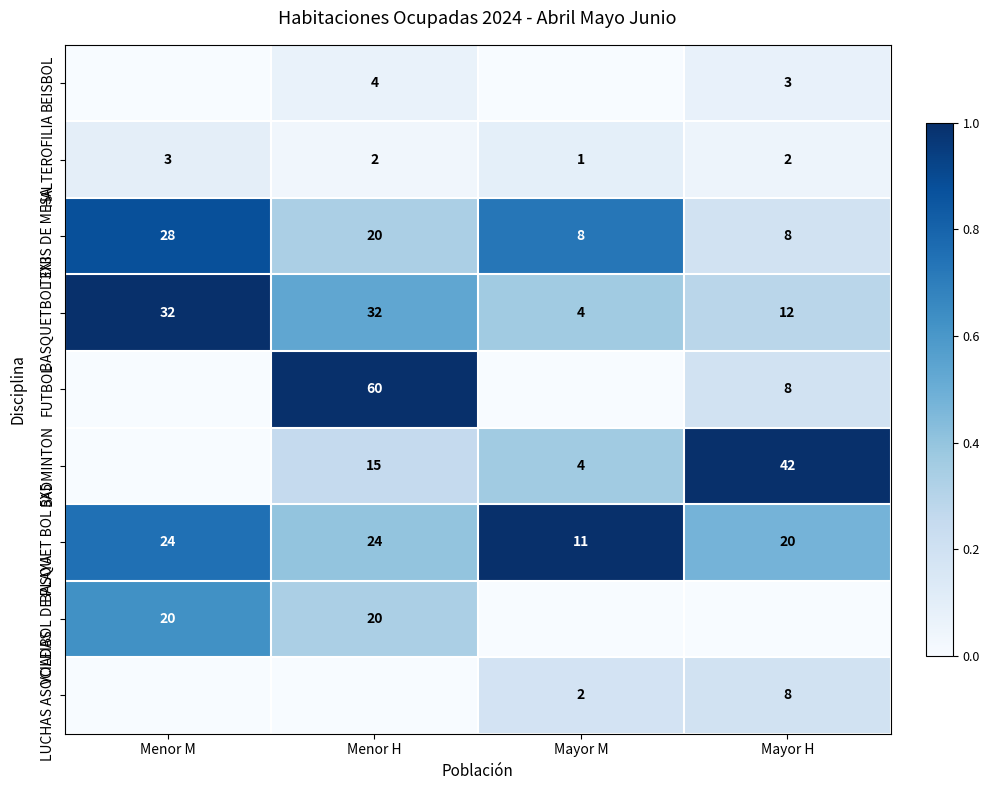

Read the BASQUET BOL 5X5 value at Menor M, to the nearest 10.

20